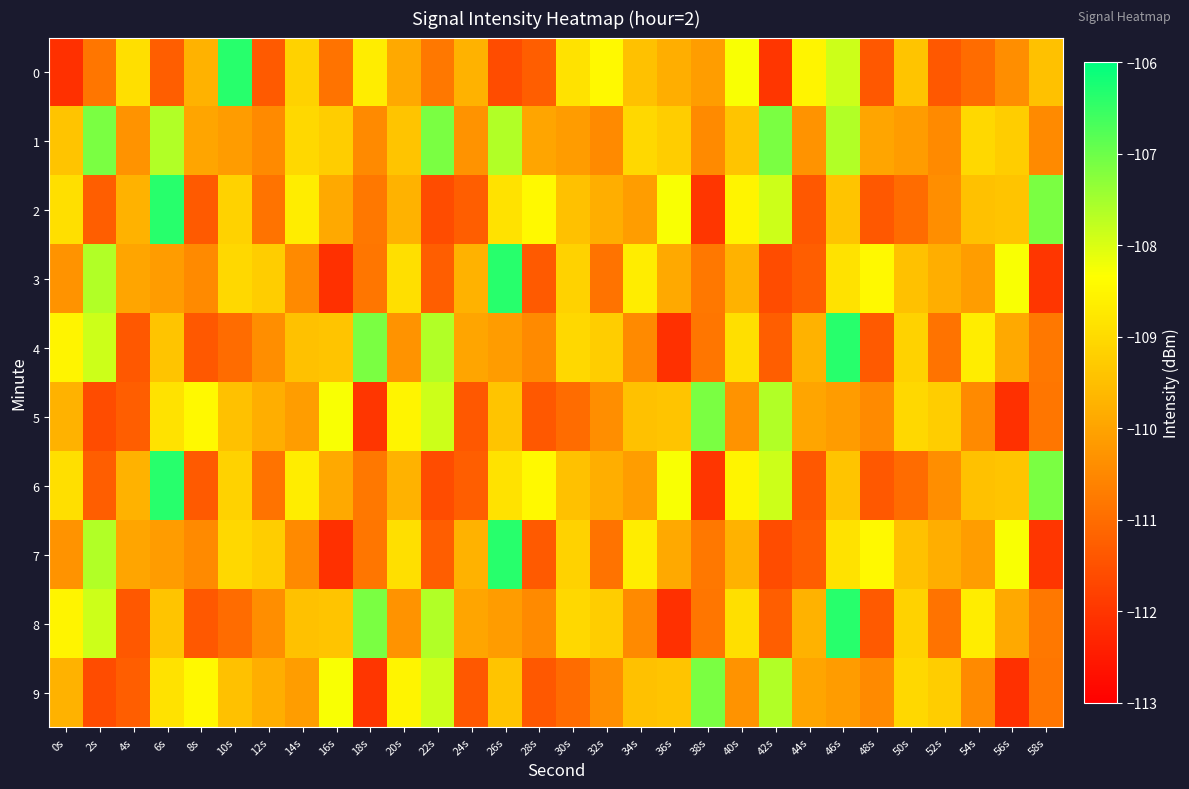

How many distinct data groups are displayed?

10